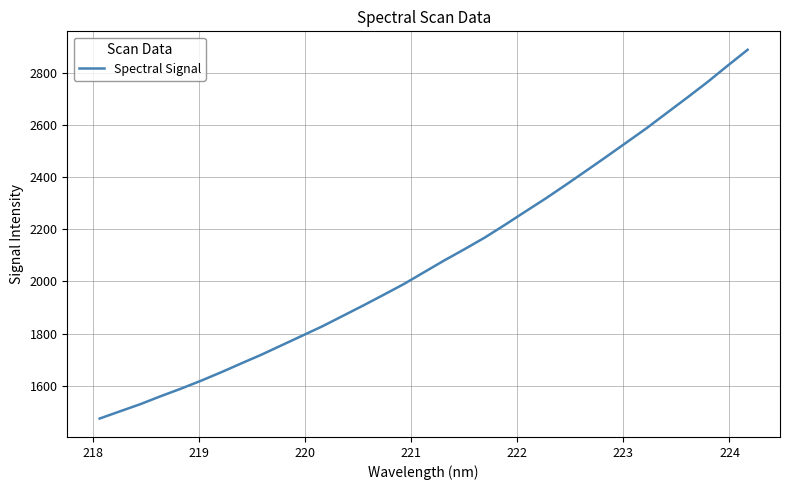

How many lines are shown in the chart?

1